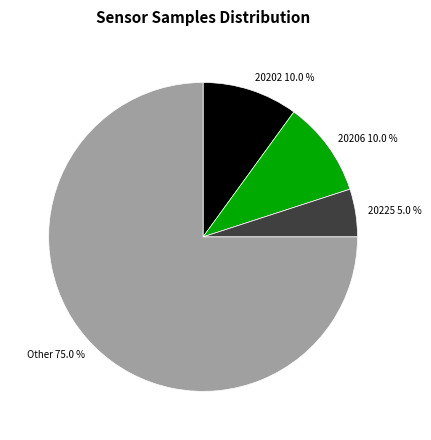

Which slice is the largest?

Other 75.0 %